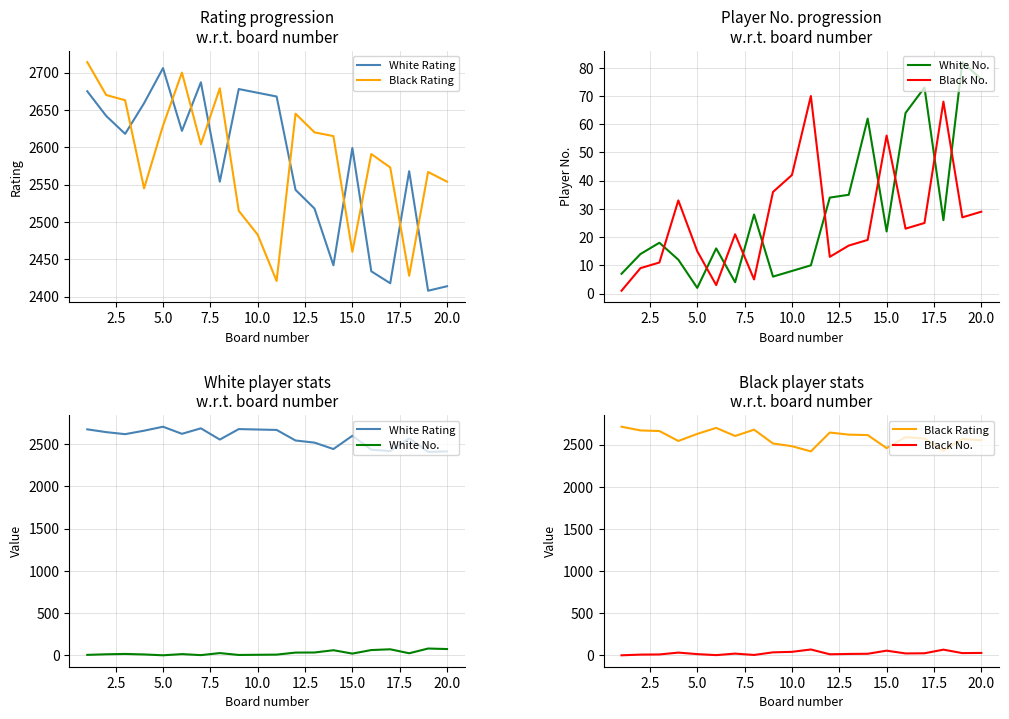

True or false: White Rating and White No. cross at least once.

False